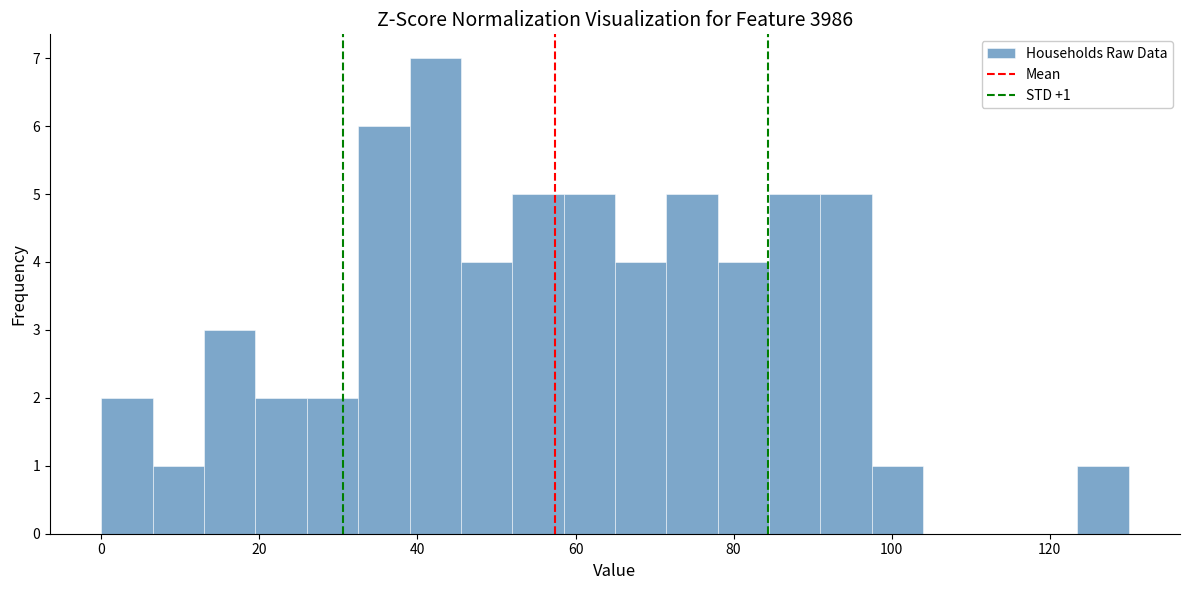

Around what value on the x-axis is the tallest bar? Give the approximate position of its centre, as read against the axis.

42